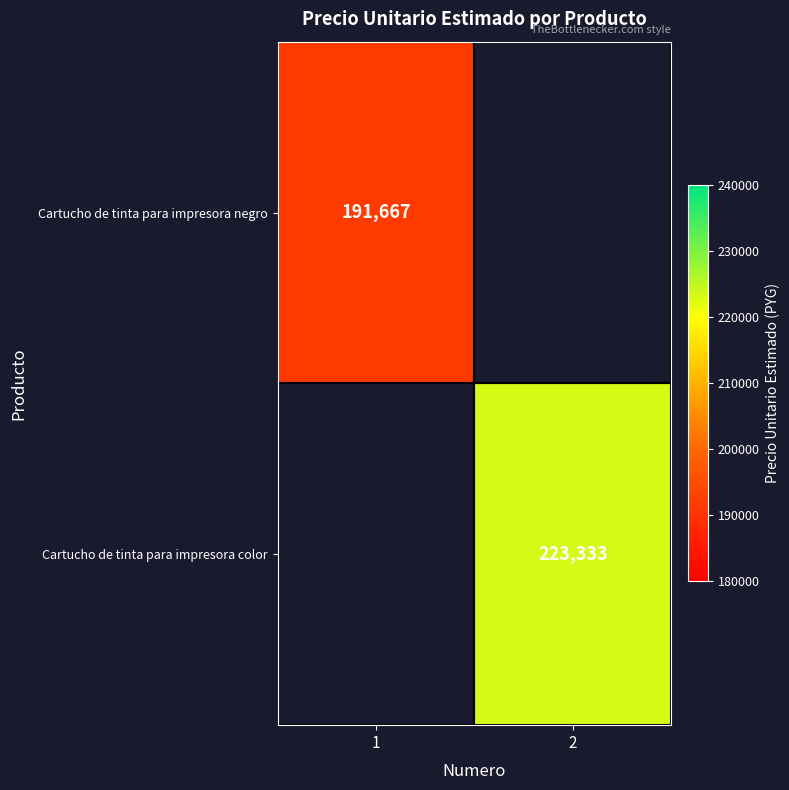

The Cartucho de tinta para impresora negro series shows 191667 at 1. True or false?

True